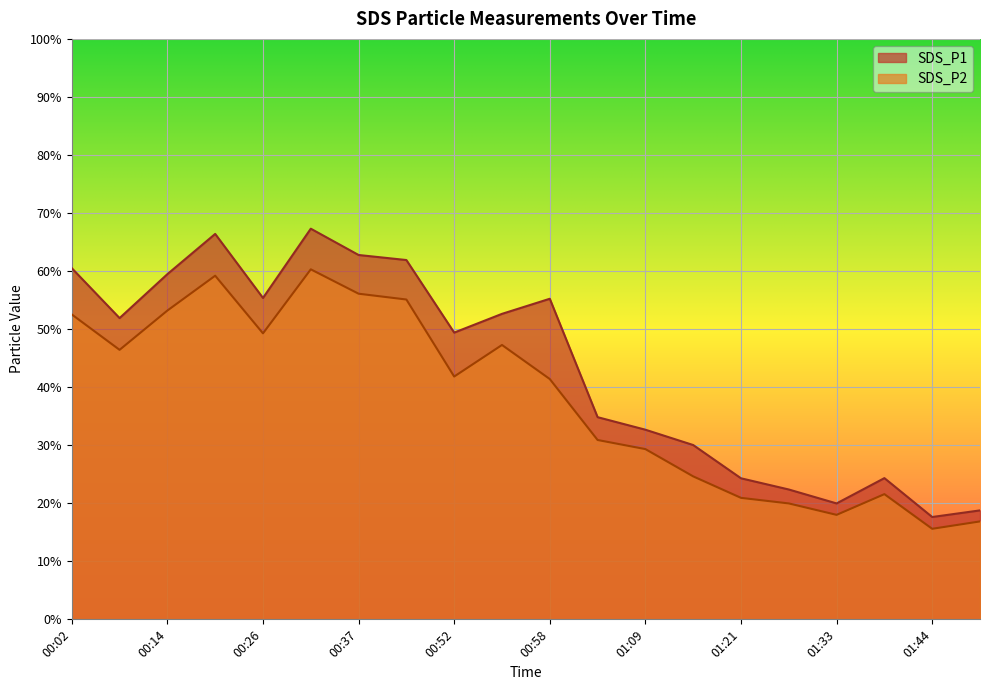

Reading right to left, extract all data points from this chart.

SDS_P1: 01:50=18.8	01:44=17.6	01:38=24.3	01:33=20.0	01:27=22.4	01:21=24.3	01:15=30.0	01:09=32.7	01:04=34.8	00:58=55.2	00:55=52.6	00:52=49.4	00:43=61.9	00:37=62.8	00:32=67.3	00:26=55.4	00:20=66.4	00:14=59.5	00:08=51.9	00:02=60.5
SDS_P2: 01:50=16.9	01:44=15.6	01:38=21.6	01:33=18.0	01:27=20.0	01:21=20.9	01:15=24.6	01:09=29.3	01:04=30.9	00:58=41.4	00:55=47.3	00:52=41.8	00:43=55.1	00:37=56.1	00:32=60.3	00:26=49.3	00:20=59.2	00:14=53.2	00:08=46.4	00:02=52.5